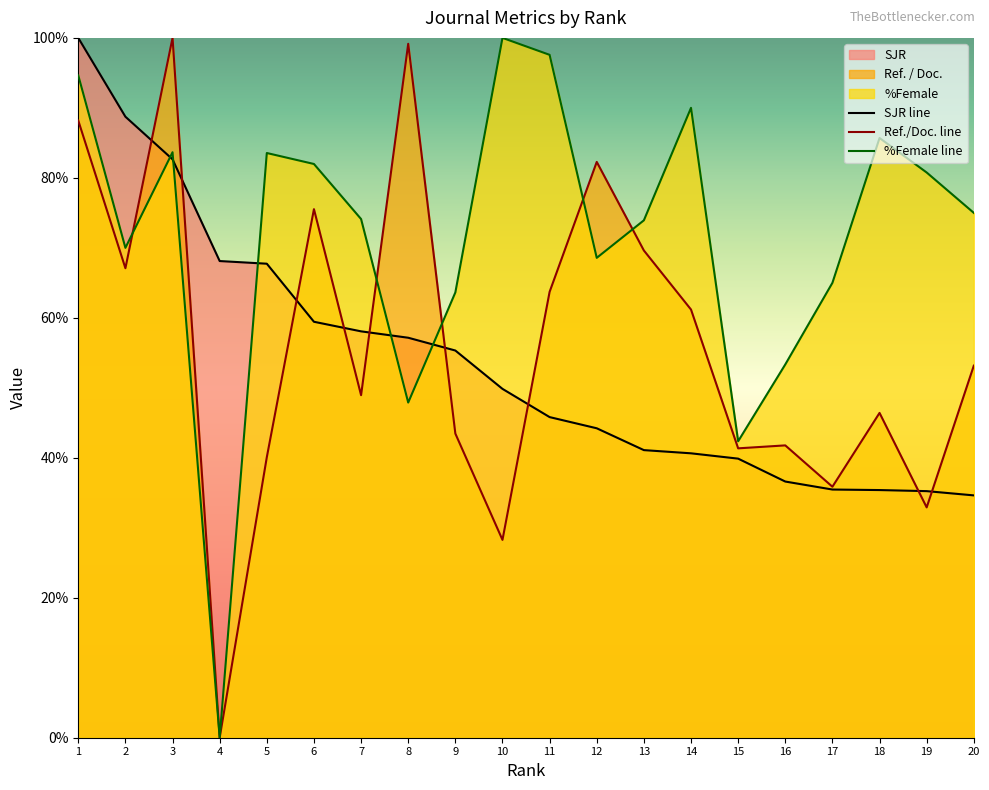

Which series has the widest spread of values?

Ref. / Doc.